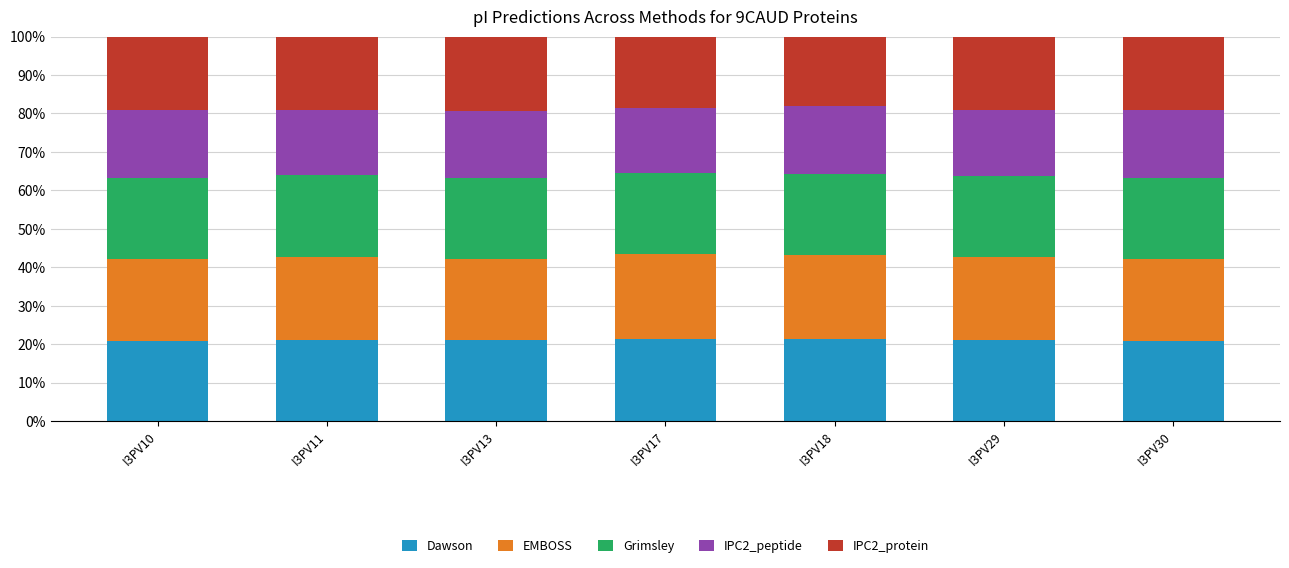

Is it true that Dawson equals 20.9 at I3PV10?

True